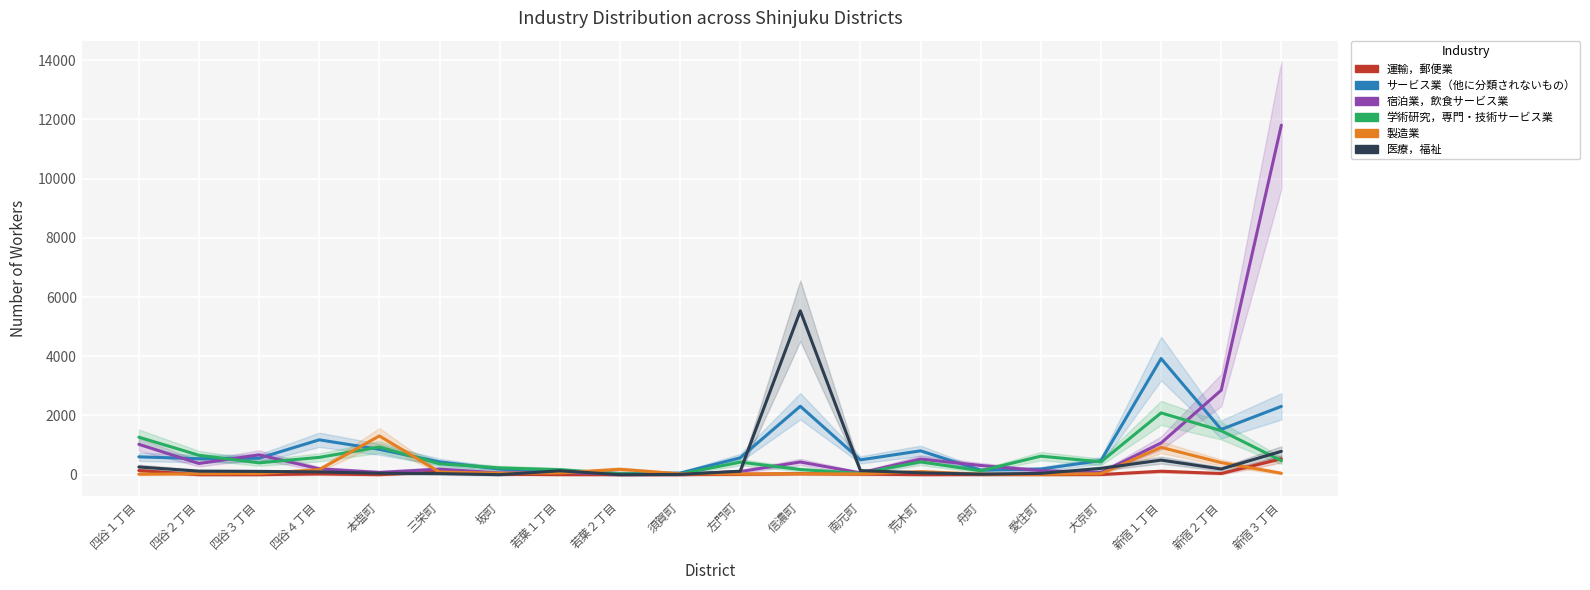

What are all the series names shown in the legend?

運輸，郵便業, サービス業（他に分類されないもの）, 宿泊業，飲食サービス業, 学術研究，専門・技術サービス業, 製造業, 医療，福祉